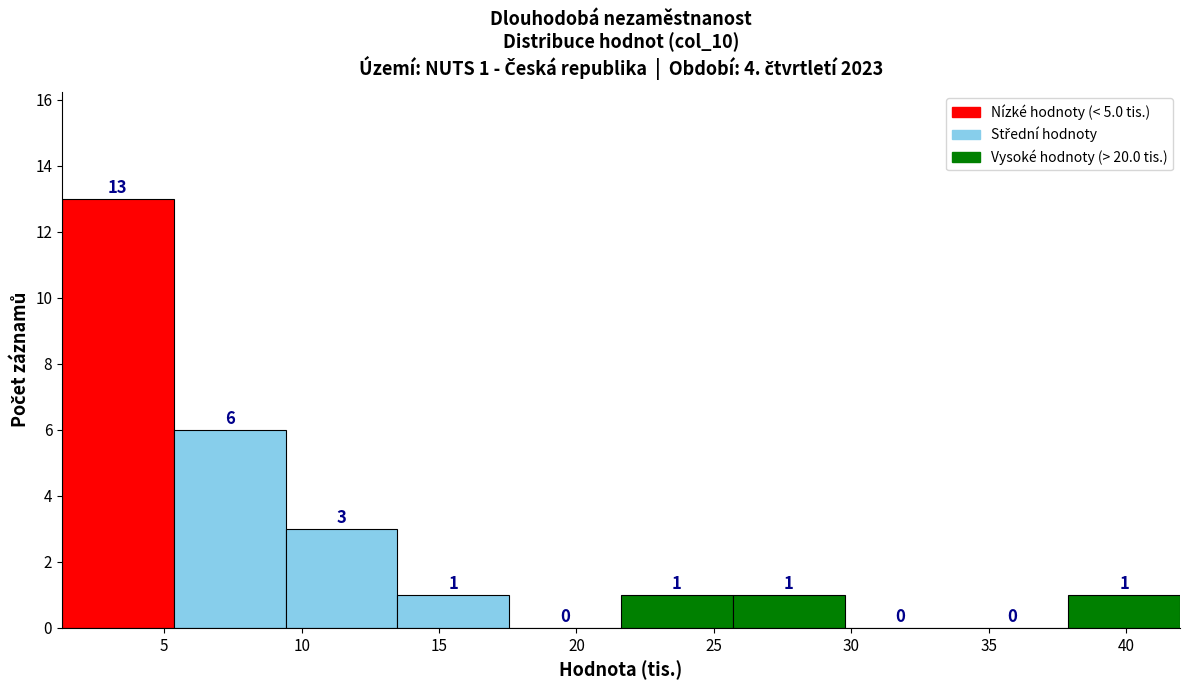

Which range on the x-axis has the tallest bar?

1.5 to 5.5